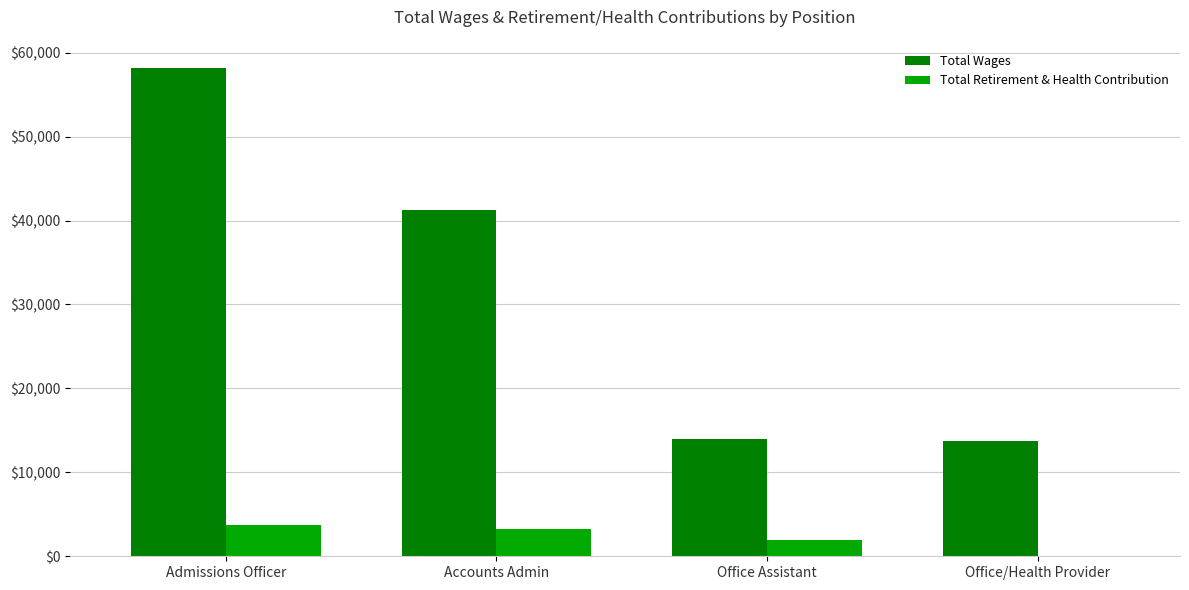

What is the sum of the Total Wages values at Office/Health Provider and Accounts Admin?

55084